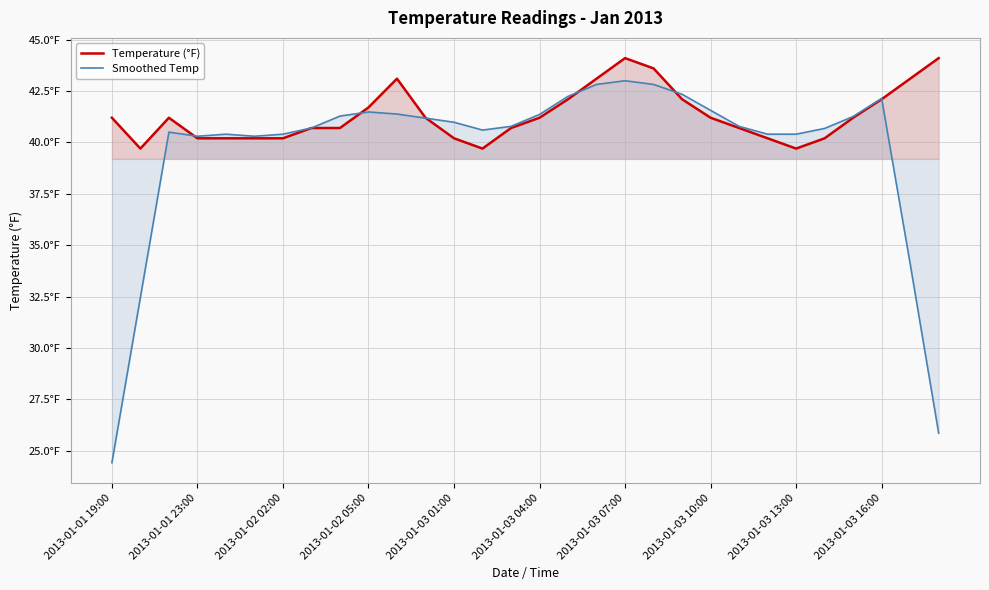

After their last crossing, which series has the higher values: Smoothed Temp or Temperature (°F)?

Temperature (°F)